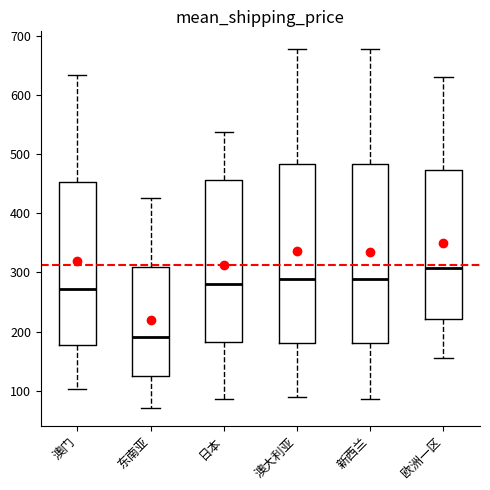

Reading left to right, read every box against the y-axis: the position of its median line, the range the box covers, and the ends of its whiskers. The values are not printed on the chart, so give them approximately, as read against the axis.

澳门: median 270, box 180 to 450, whiskers 100 to 630
东南亚: median 190, box 130 to 310, whiskers 70 to 430
日本: median 280, box 180 to 460, whiskers 90 to 540
澳大利亚: median 290, box 180 to 480, whiskers 90 to 680
新西兰: median 290, box 180 to 480, whiskers 90 to 680
欧洲一区: median 310, box 220 to 470, whiskers 160 to 630